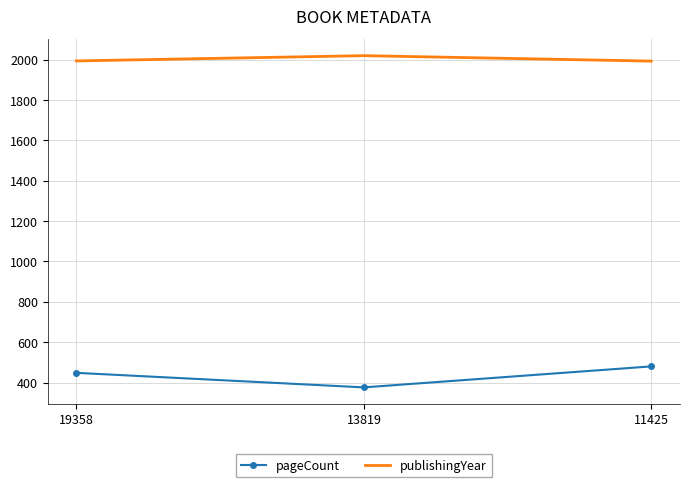

Which series changed the most between 19358 and 11425?

pageCount